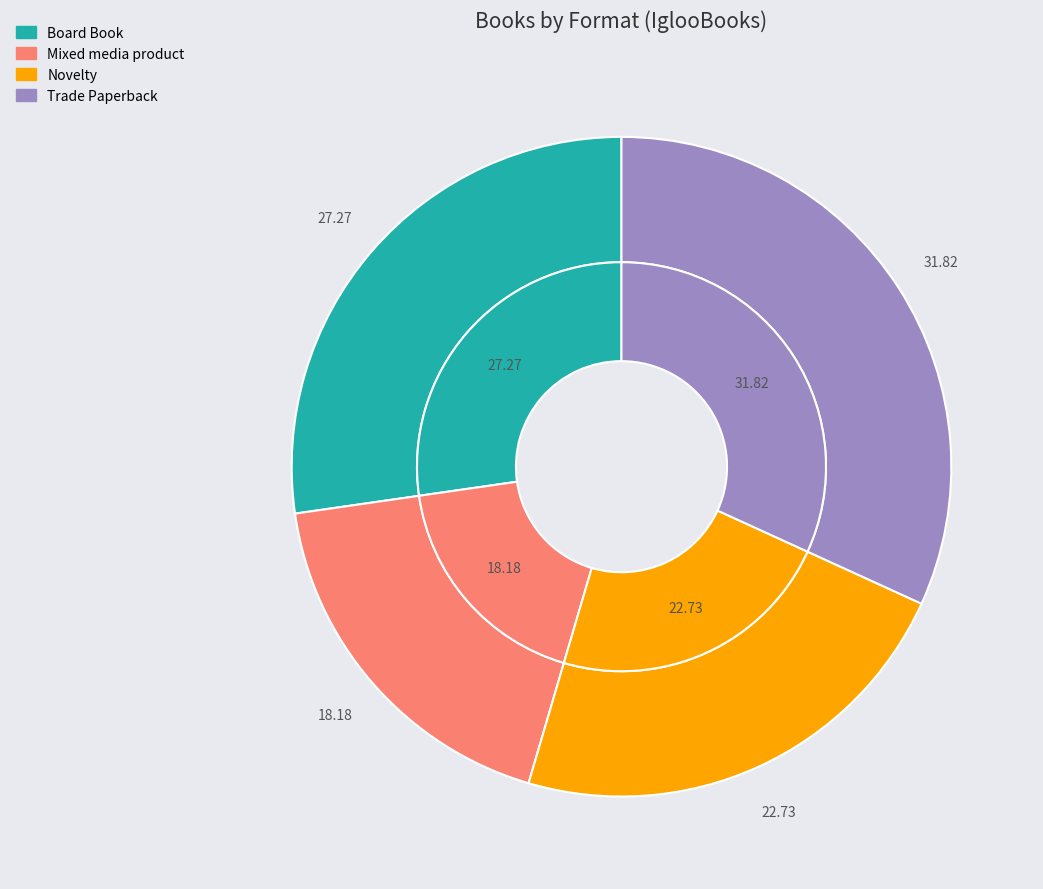

Does Trade Paperback account for over 50% of the chart?

No